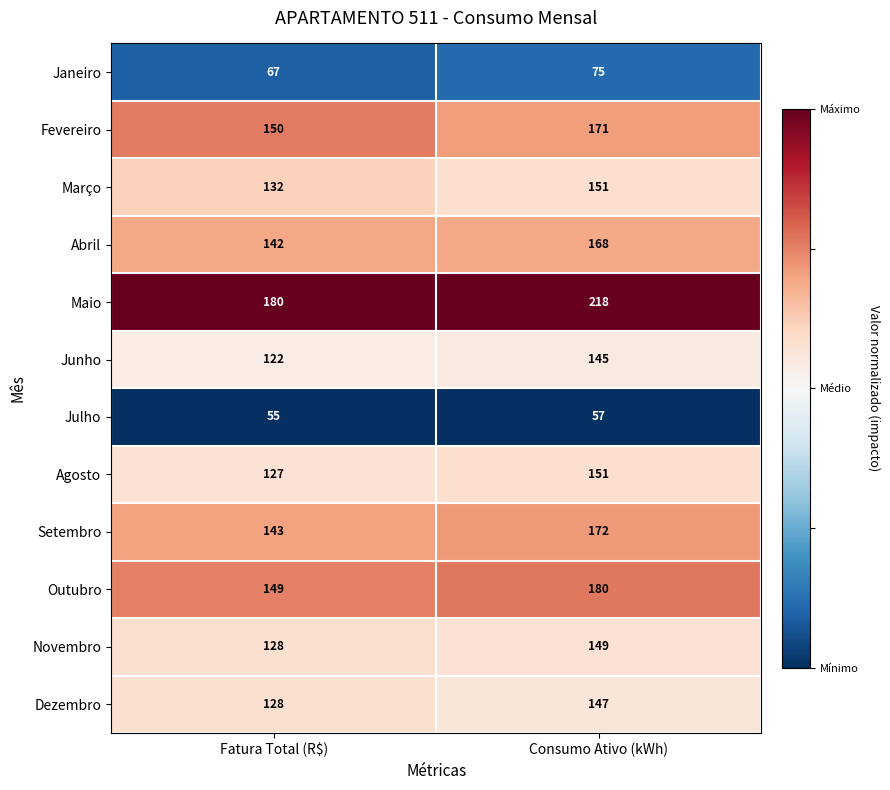

Which series has the widest spread of values?

Maio